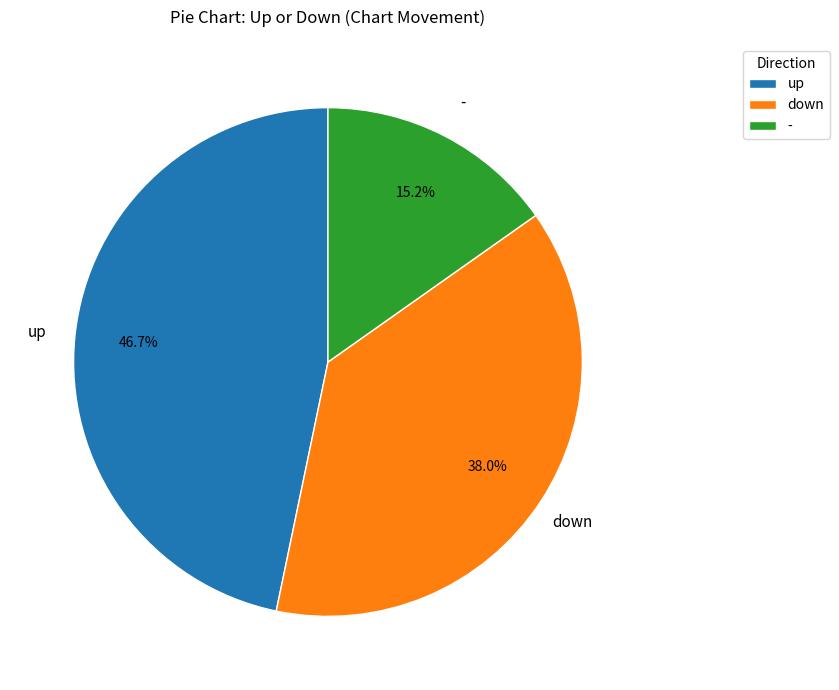

To the nearest percent, what is the difference between the largest and smallest slice percentages?

32%